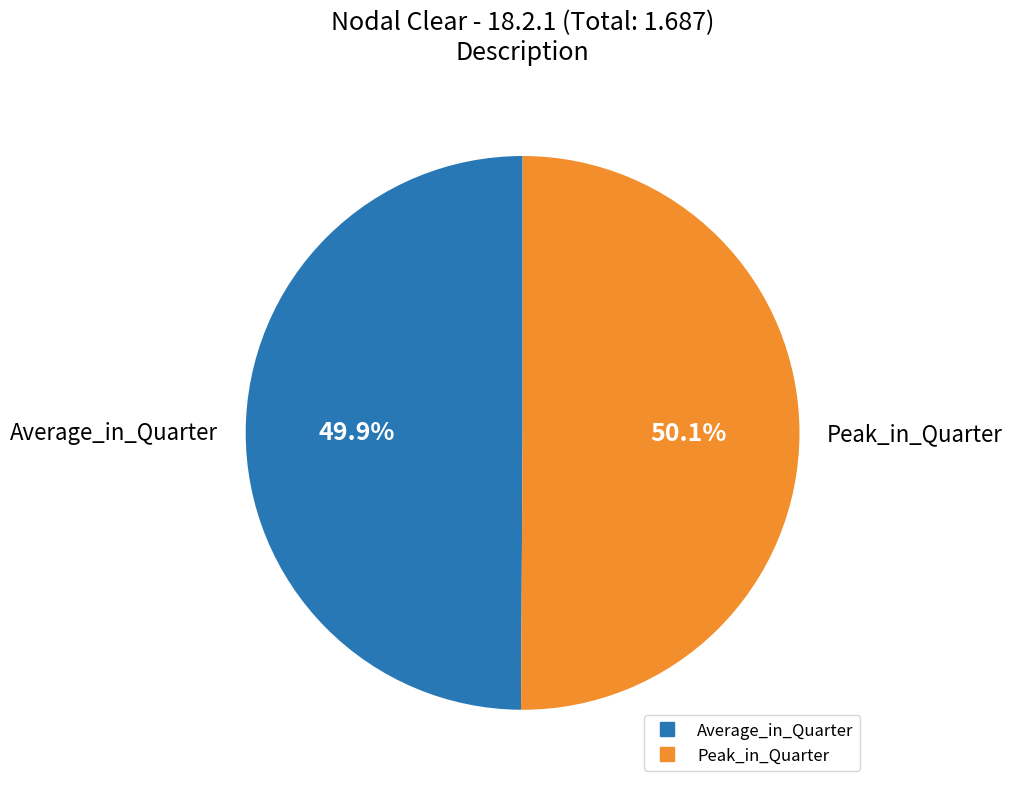

To the nearest percent, what percentage of the pie is Peak_in_Quarter?

50%